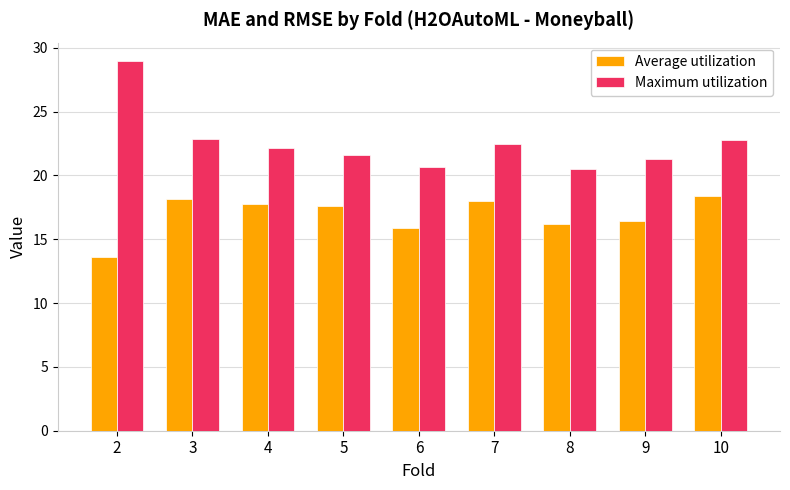

List the series in order of their overall mean, highest first.

Maximum utilization, Average utilization